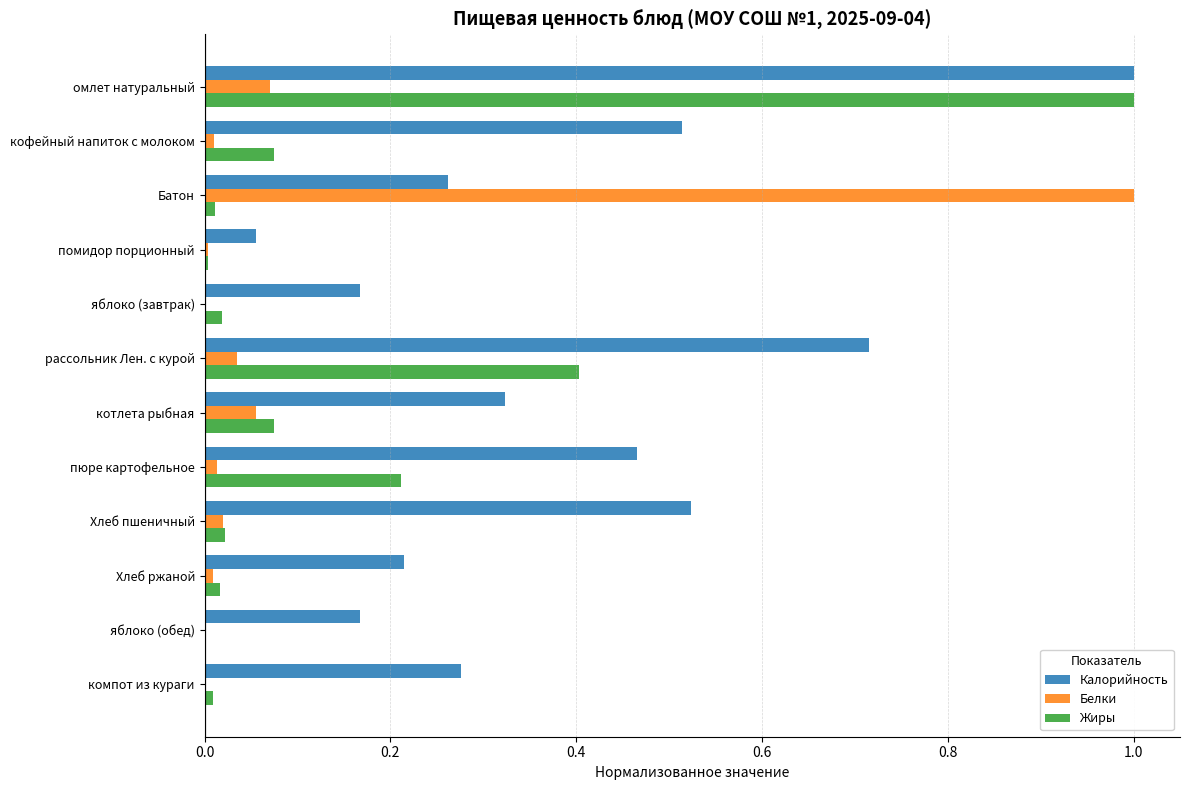

Is the value of Белки at Батон greater than the value of Жиры at яблоко (обед)?

Yes